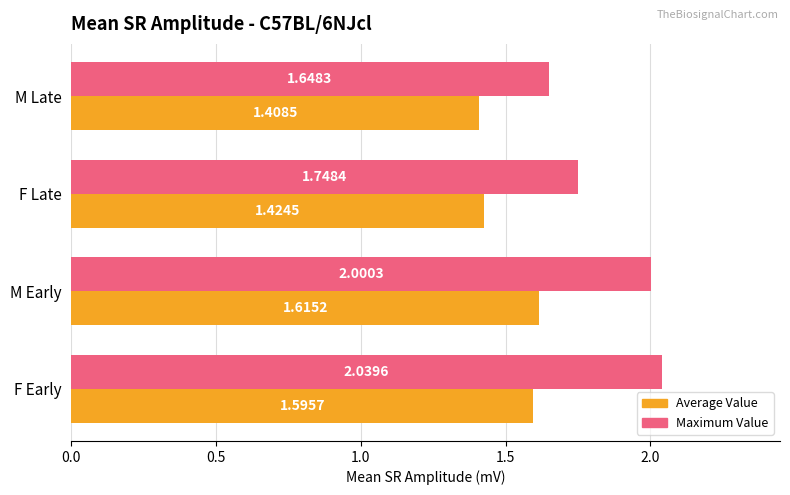

Rank the series at F Late from lowest to highest value.

Average Value, Maximum Value